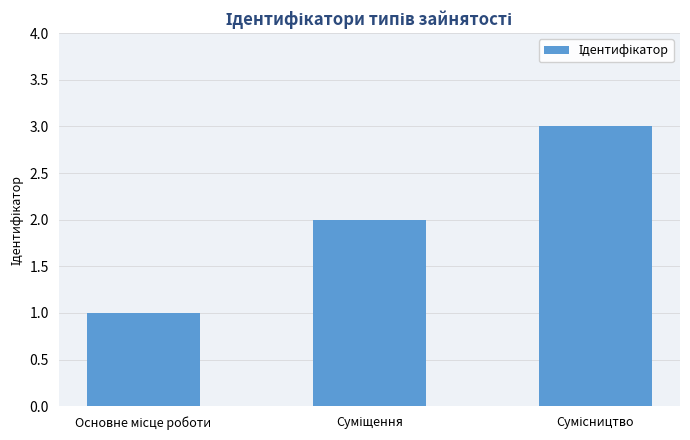

What is the greatest value displayed?

3